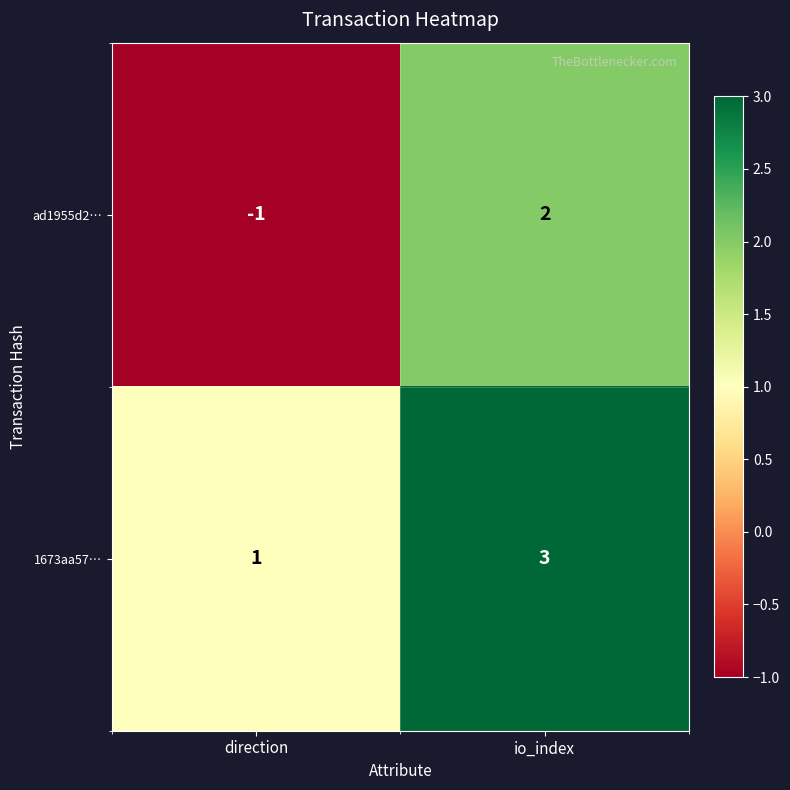

Which series changed the most between direction and io_index?

ad1955d2…